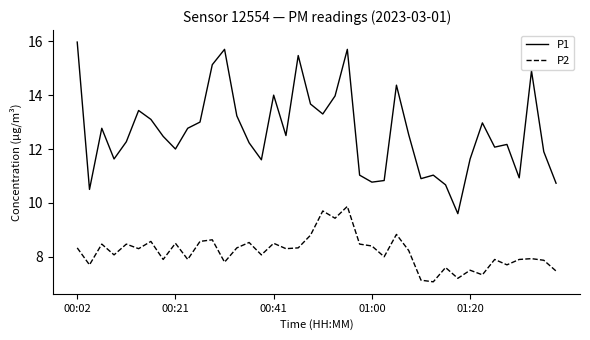

How many lines are shown in the chart?

2